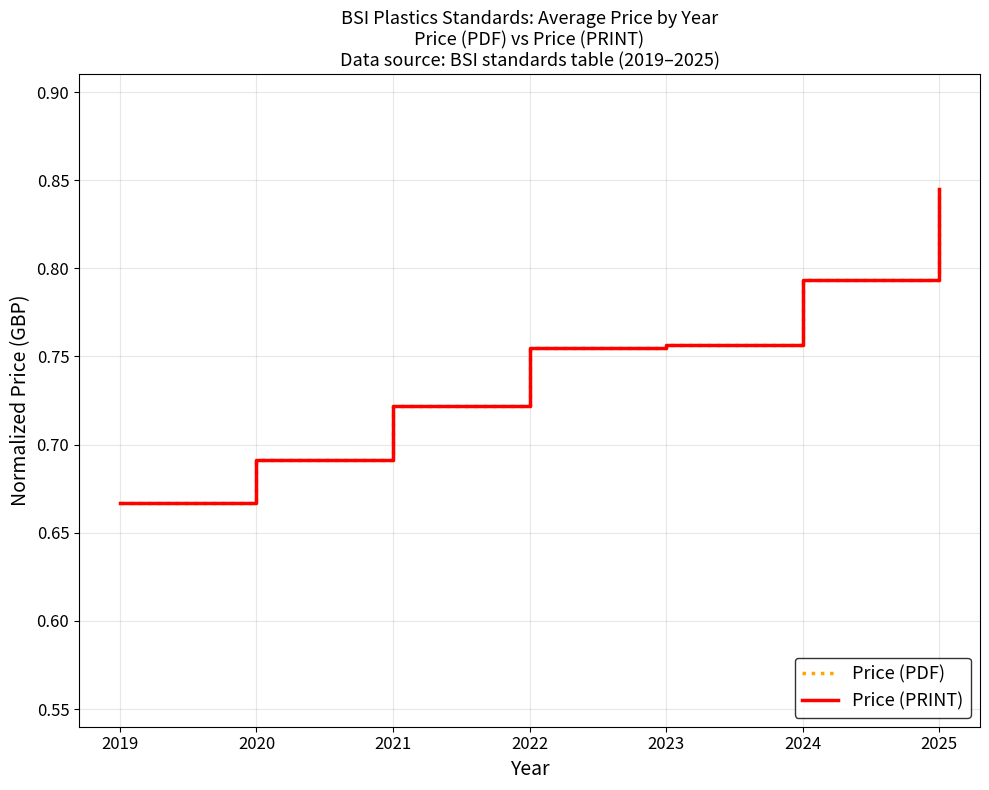

Which series has the largest range (max minus min)?

Price (PDF)